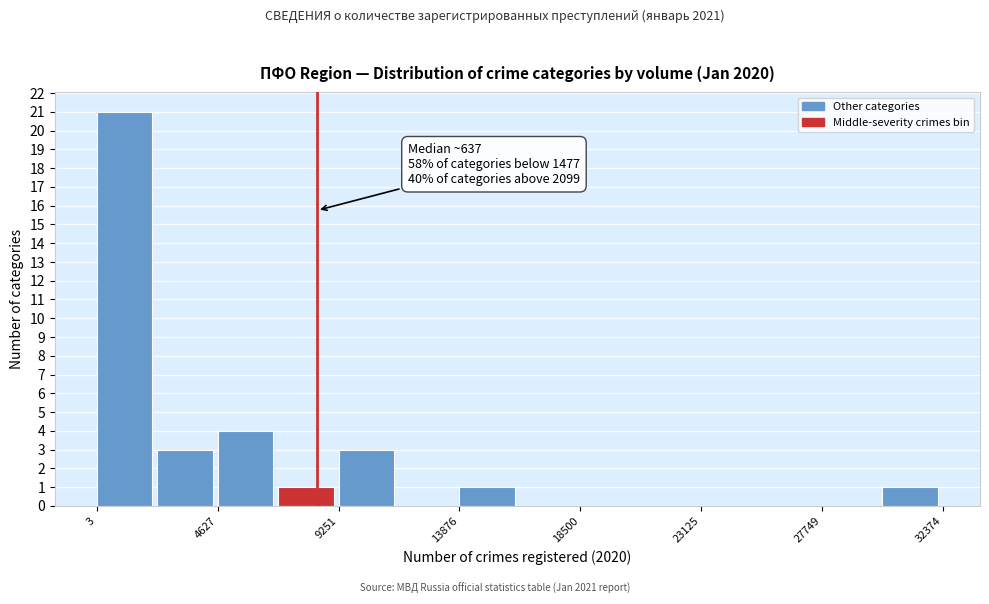

Over which range of the x-axis is the bar tallest?

0 to 2500